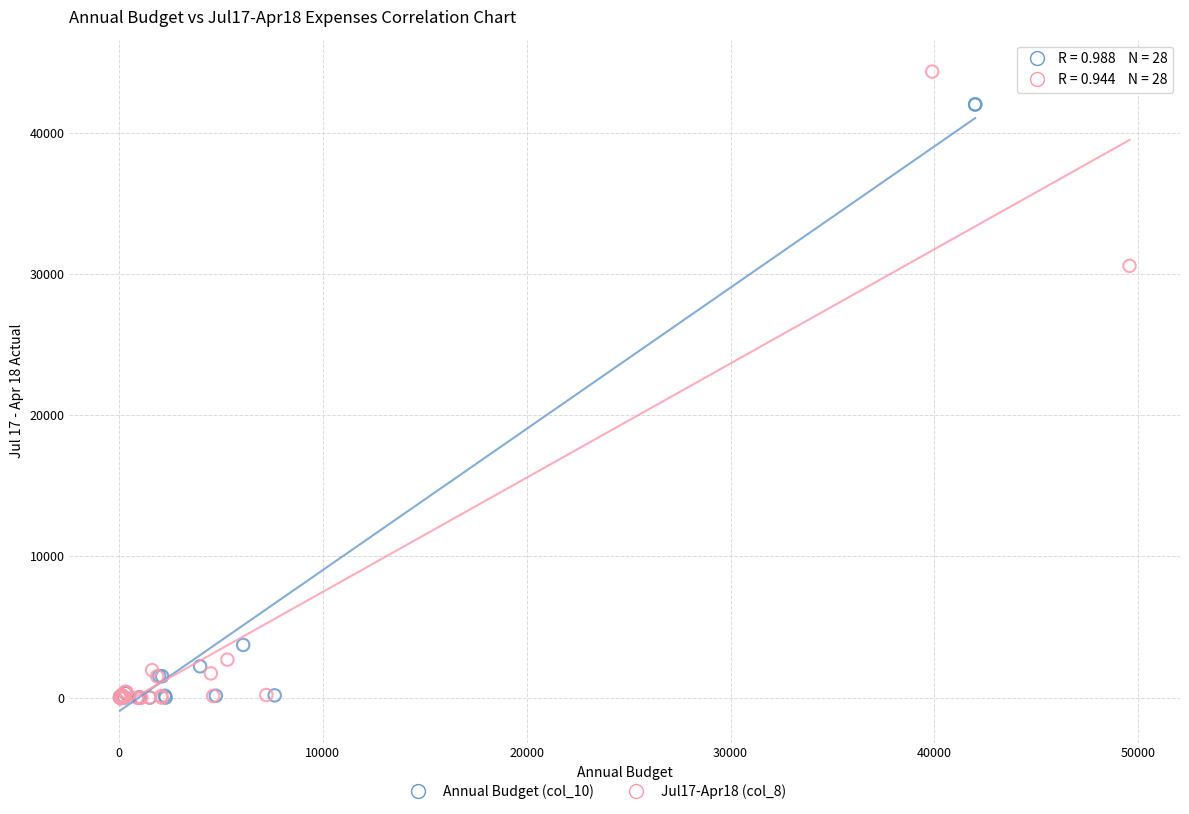

Which series has the widest spread of Y values?

Jul17-Apr18 (col_8)